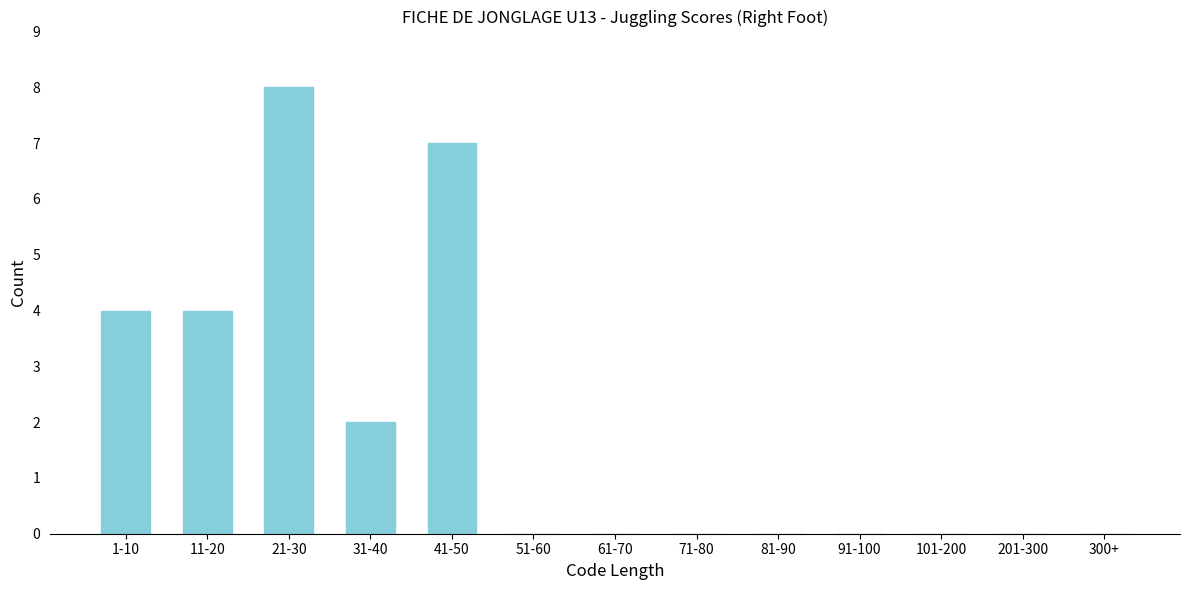

Reading right to left, list all the values displayed in this chart.

300+=0	201-300=0	101-200=0	91-100=0	81-90=0	71-80=0	61-70=0	51-60=0	41-50=7	31-40=2	21-30=8	11-20=4	1-10=4